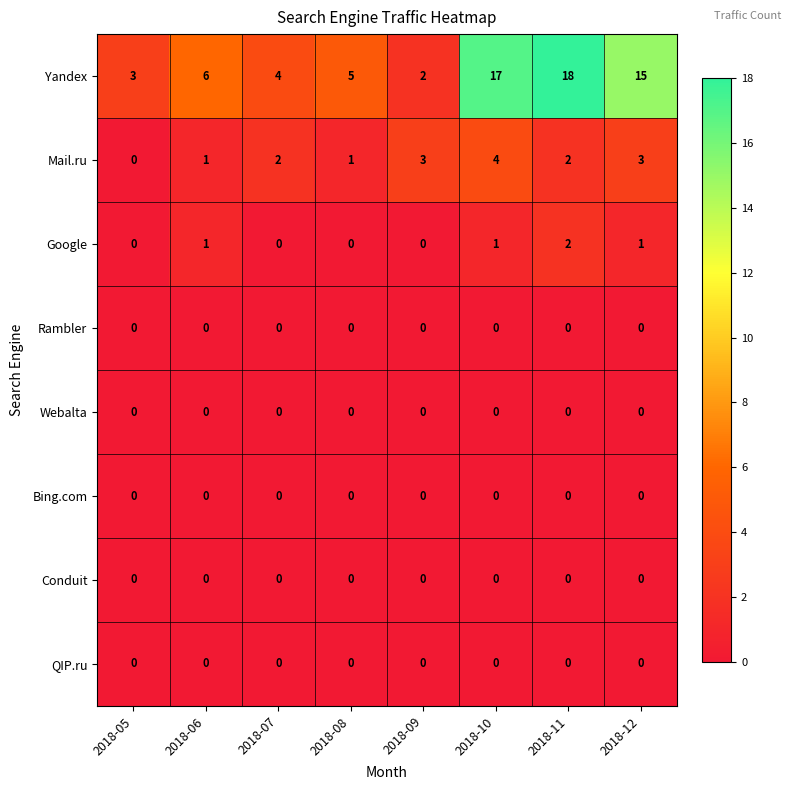

What is the sum of the Google values at 2018-06 and 2018-11?

3